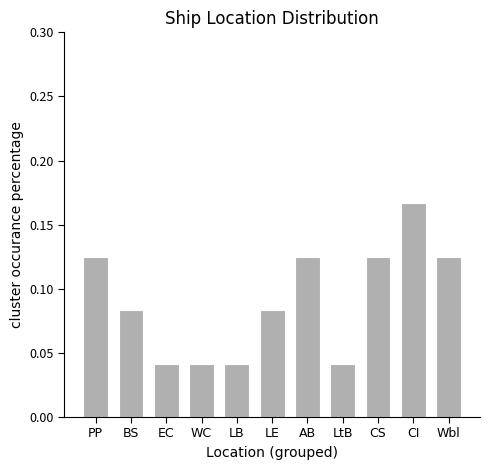

How many values are between 0 and 1?

11